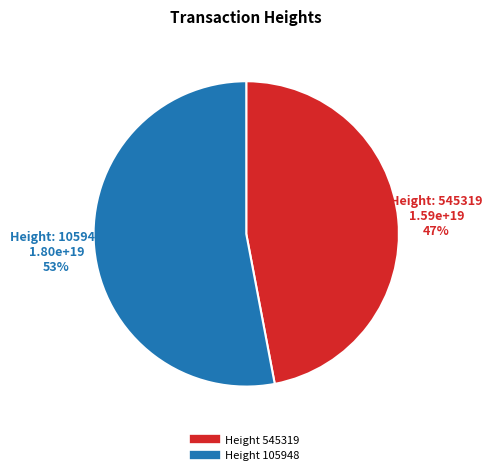

How many slices are in this pie chart?

2